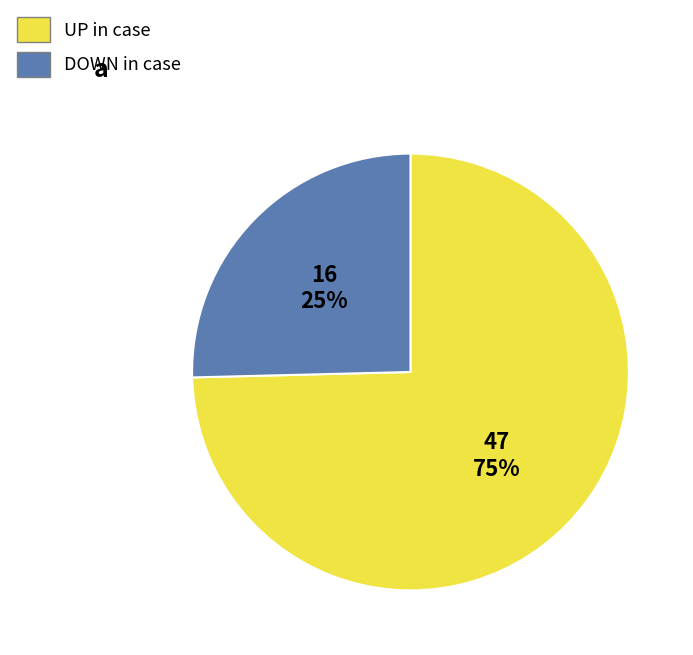

To the nearest percent, what is the average slice percentage?

50%